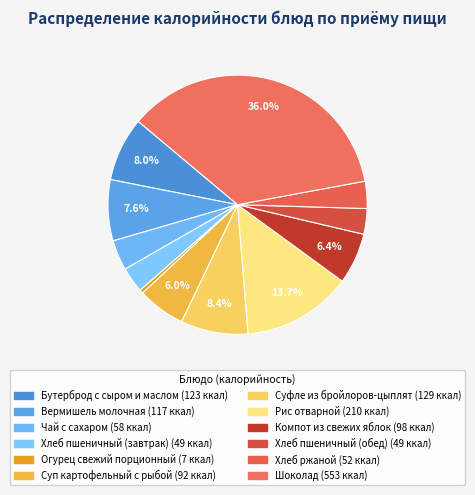

Is there a majority slice in this chart?

No